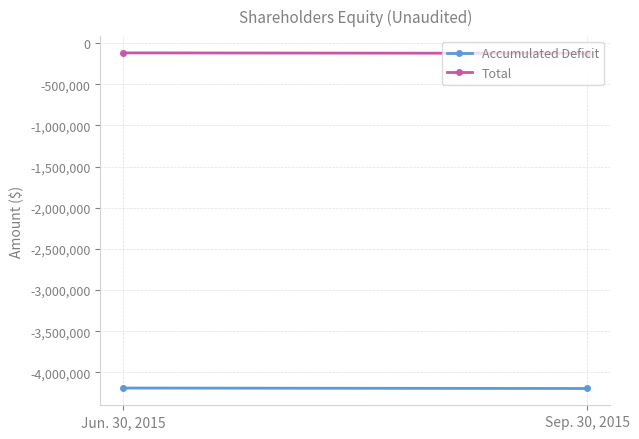

At which category is the sum across all series the highest?

Jun. 30, 2015